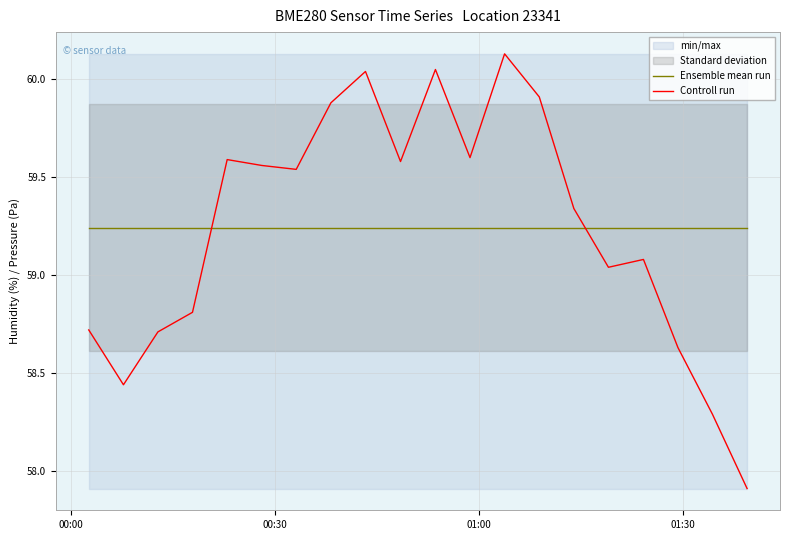

How many times do Controll run and Ensemble mean run cross each other?

2